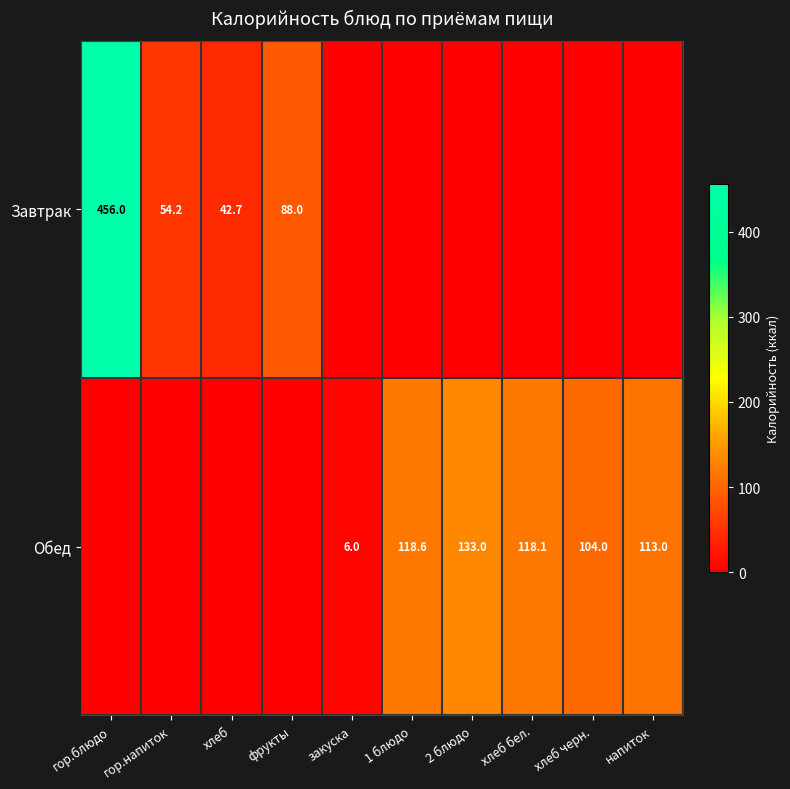

What is the sum of the Обед values at напиток and 1 блюдо?

231.6